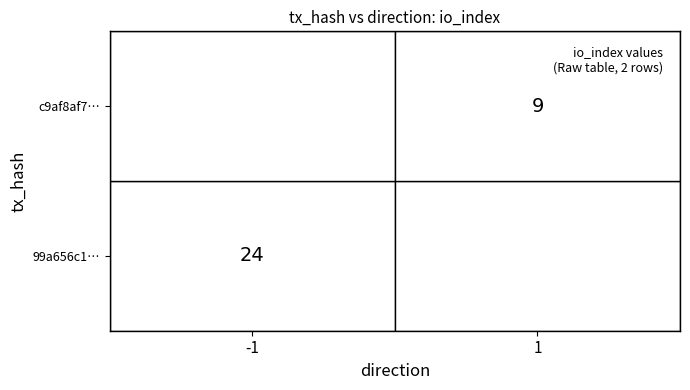

Reading left to right, list all the values displayed in this chart.

99a656c1629dfc96f1058fd43579c4ec2e27c61: -1	24
c9af8af74625240a172b3441083084c5b286e59: 1	9